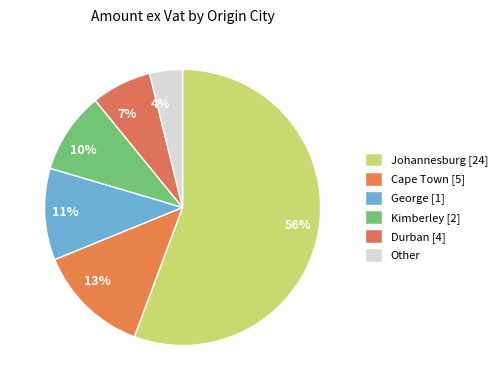

To the nearest percent, what is the average slice percentage?

17%